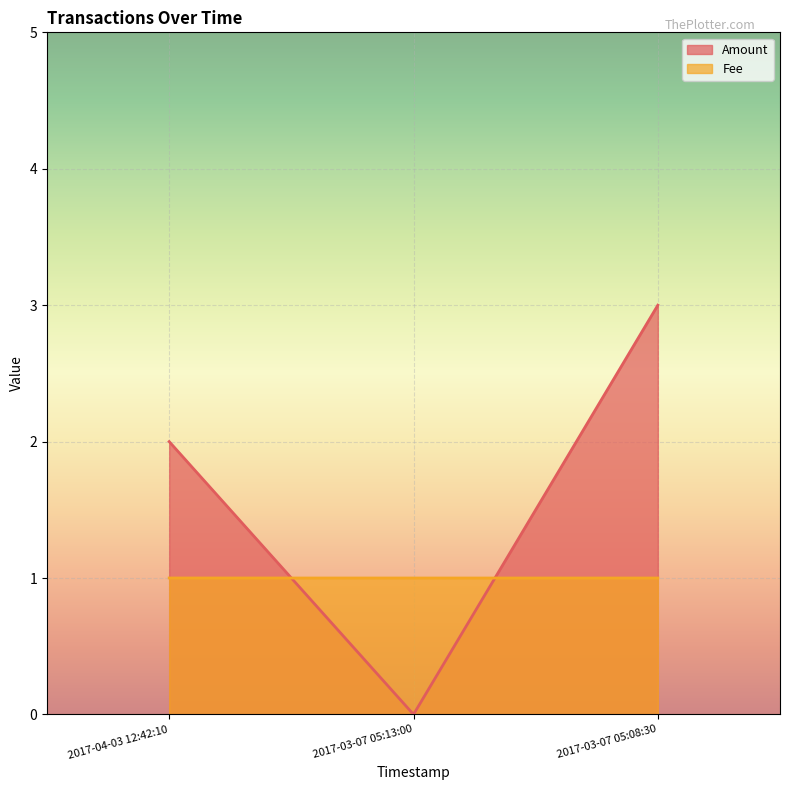

Which series changed the most between 2017-03-07 05:13:00 and 2017-03-07 05:08:30?

Amount